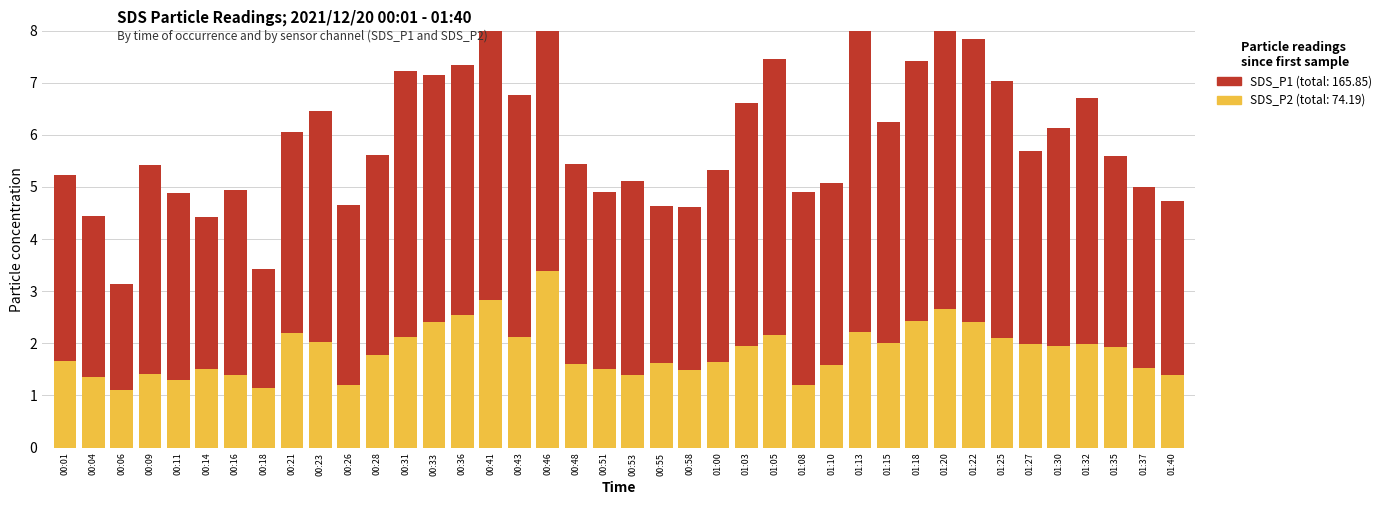

True or false: SDS_P1 has a value of 5.0 at 01:37.

False